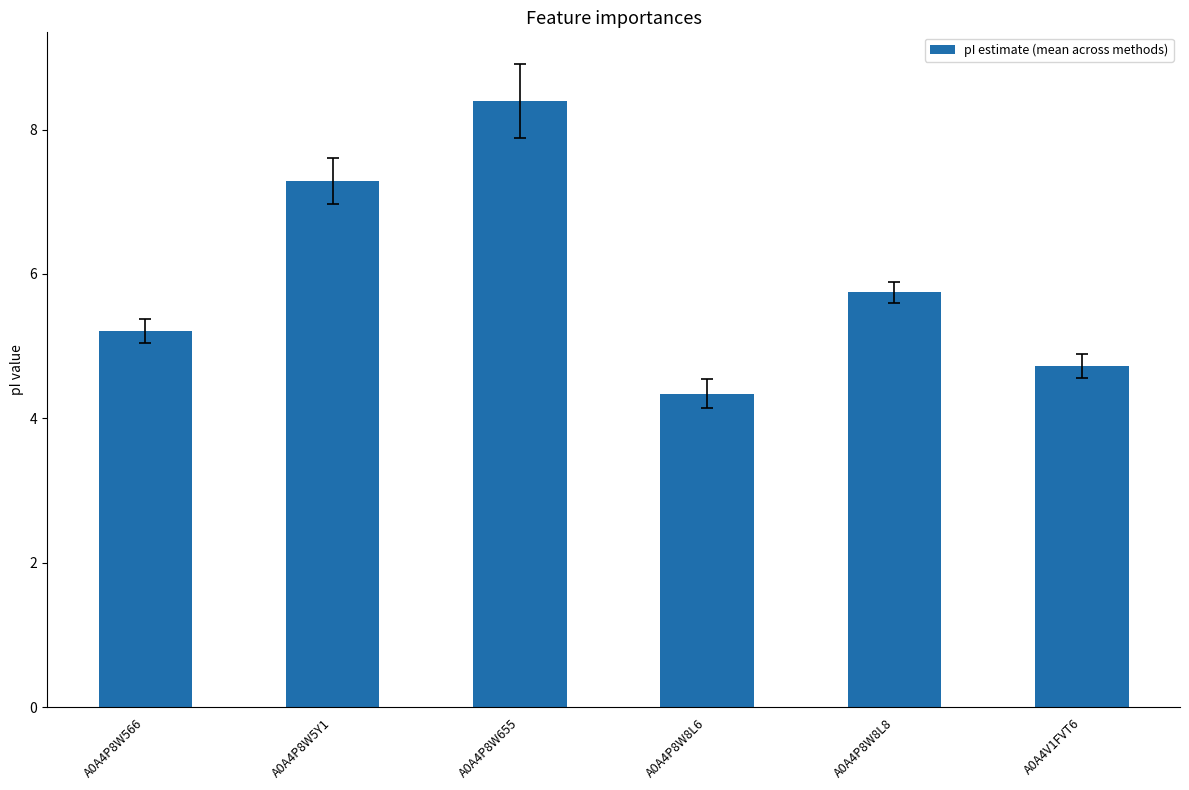

The chart shows a value of 2.6 at A0A4P8W8L6. True or false?

False